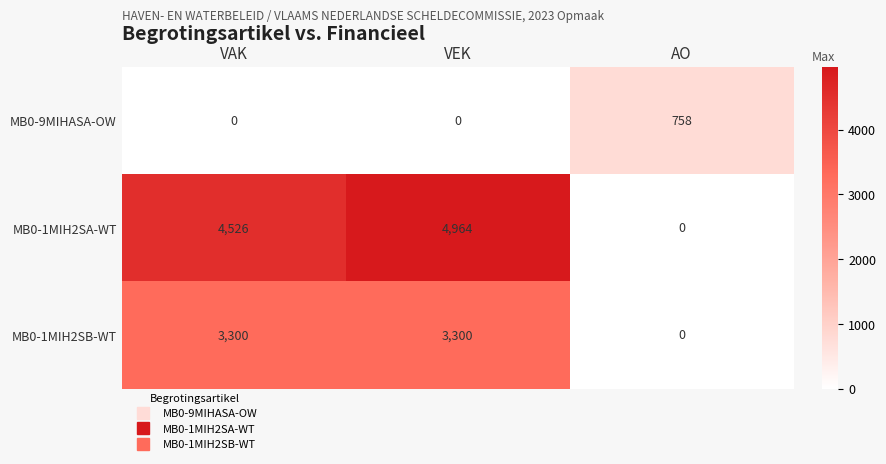

The MB0-9MIHASA-OW series shows 0 at VAK. True or false?

True